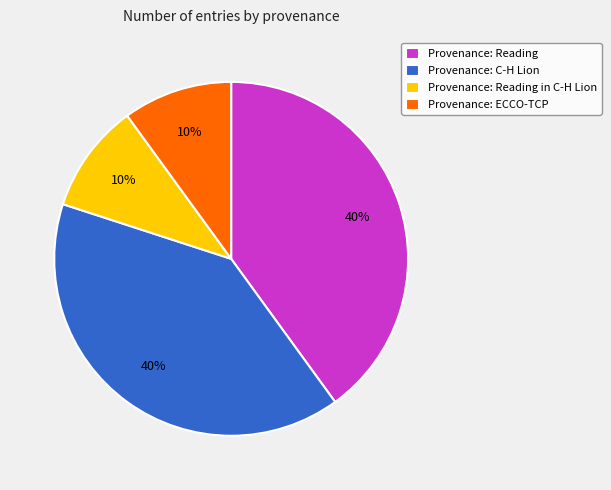

What is the ratio of the value at Provenance: C-H Lion to the value at Provenance: Reading in C-H Lion?

4.0